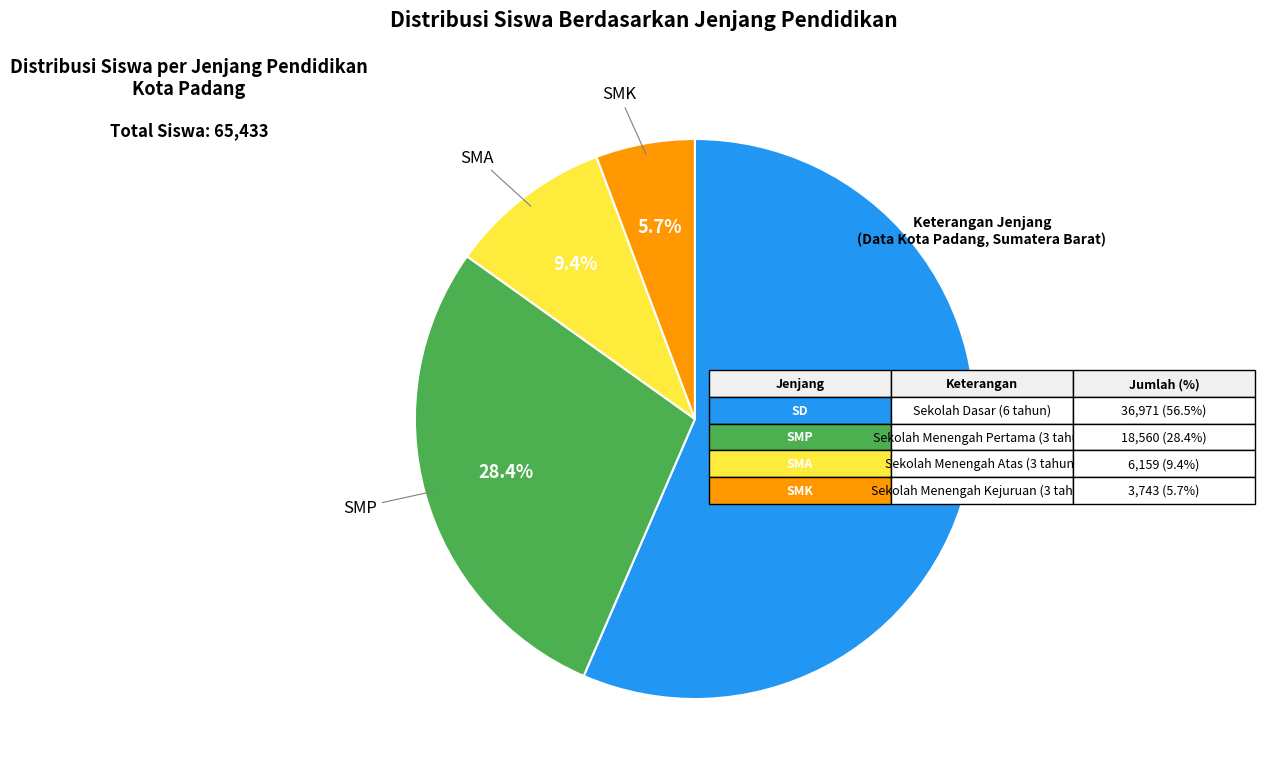

Count the number of slices in the pie.

4